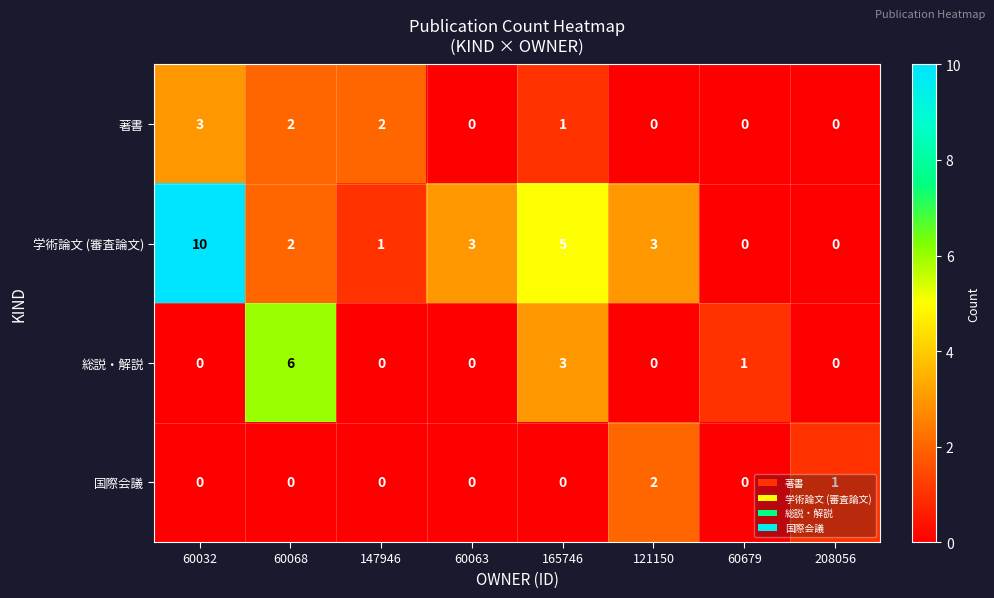

What is the difference between the maximum and minimum values in the 総説・解説 series?

6